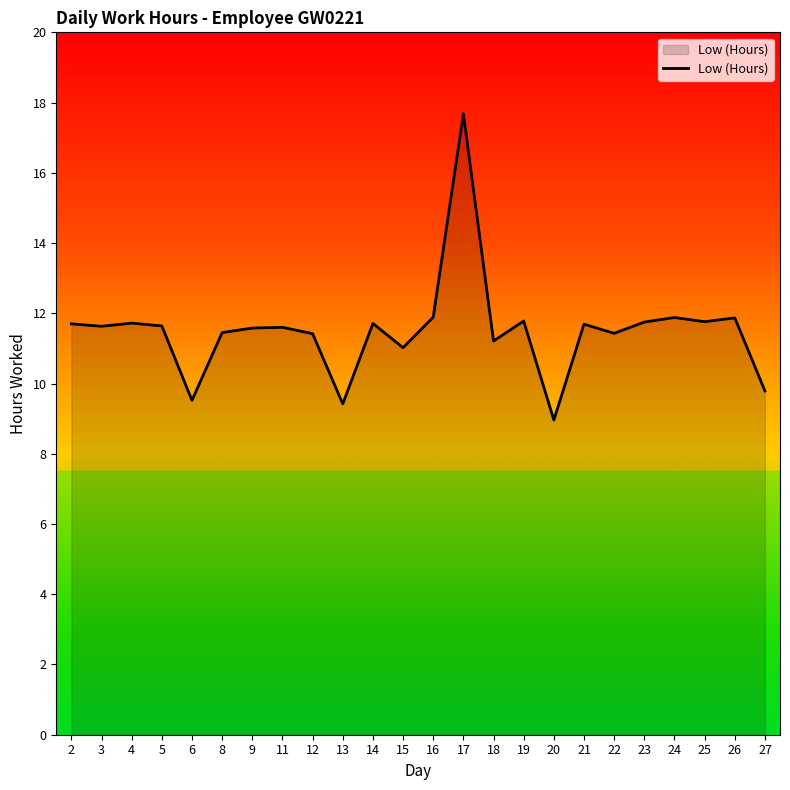

Which label corresponds to the largest value in the chart?

17